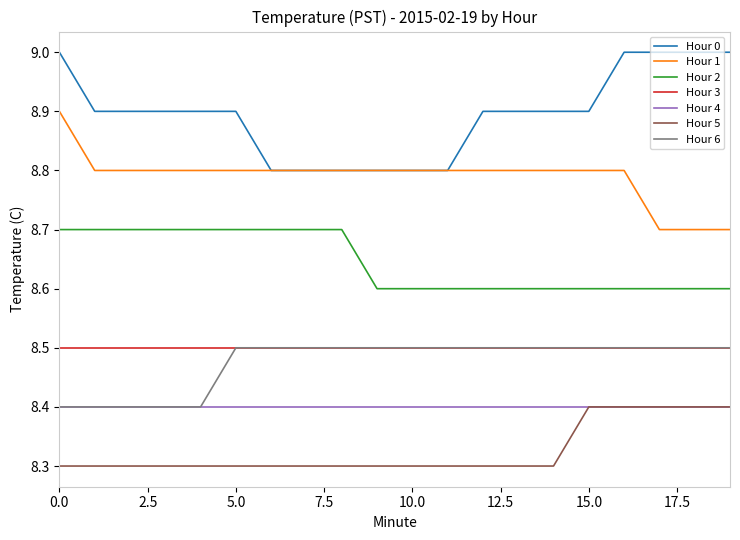

True or false: Hour 5 and Hour 6 cross at least once.

False